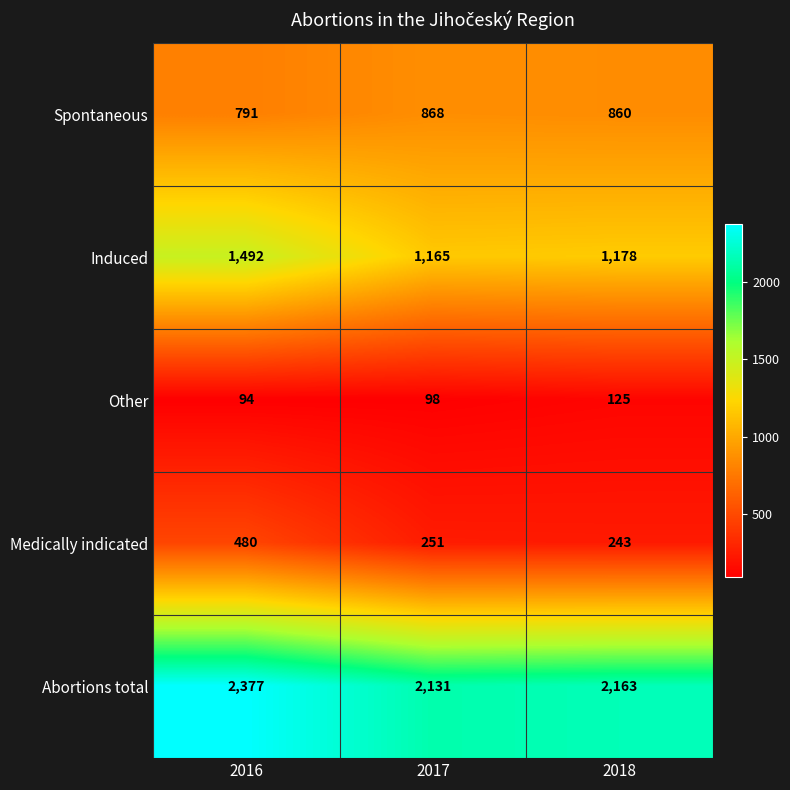

Which label corresponds to the largest value in the chart?

2016